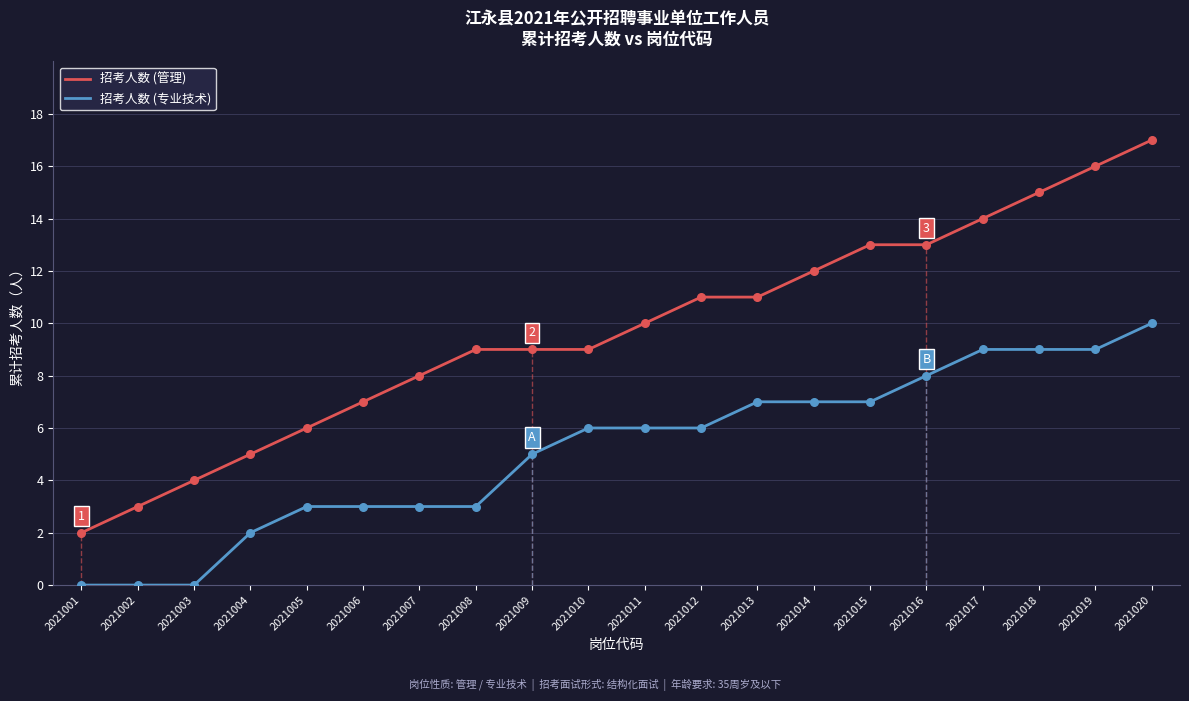

At which category is the sum across all series the highest?

2021020